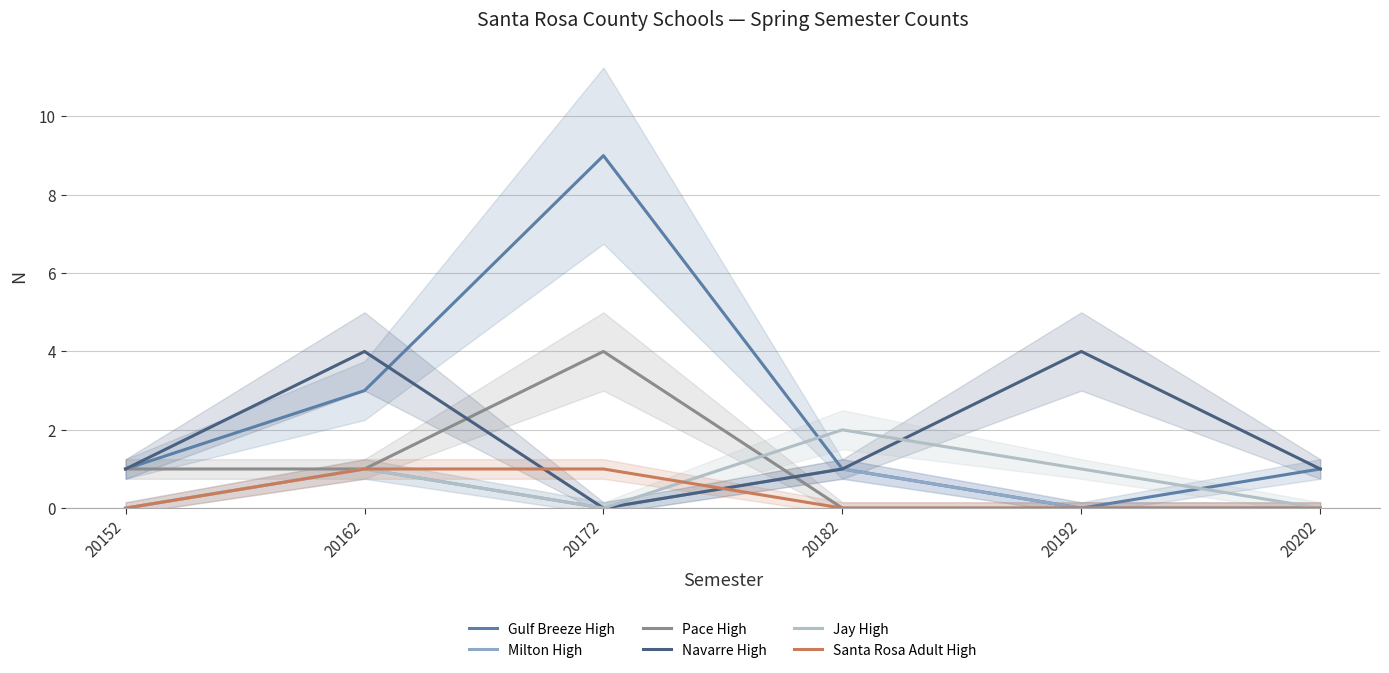

Reading right to left, extract all data points from this chart.

Gulf Breeze High: 1	0	1	9	3	1
Milton High: 0	0	1	0	1	0
Pace High: 0	0	0	4	1	1
Navarre High: 1	4	1	0	4	1
Jay High: 0	1	2	0	1	0
Santa Rosa Adult High: 0	0	0	1	1	0